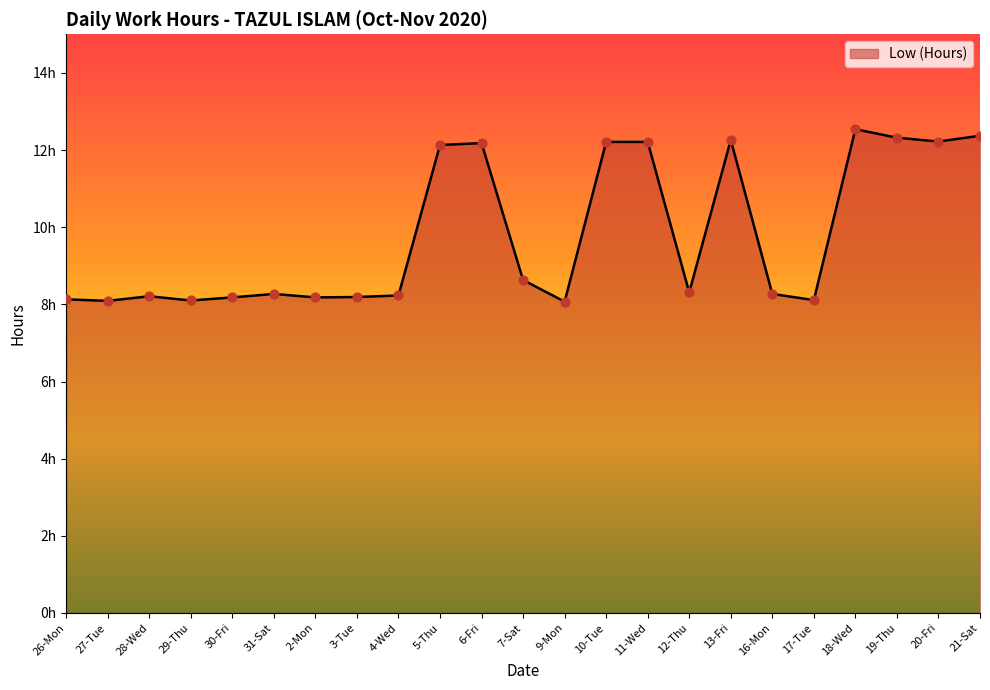

What is the change in value from 27-Tue to 3-Tue?

+0.1